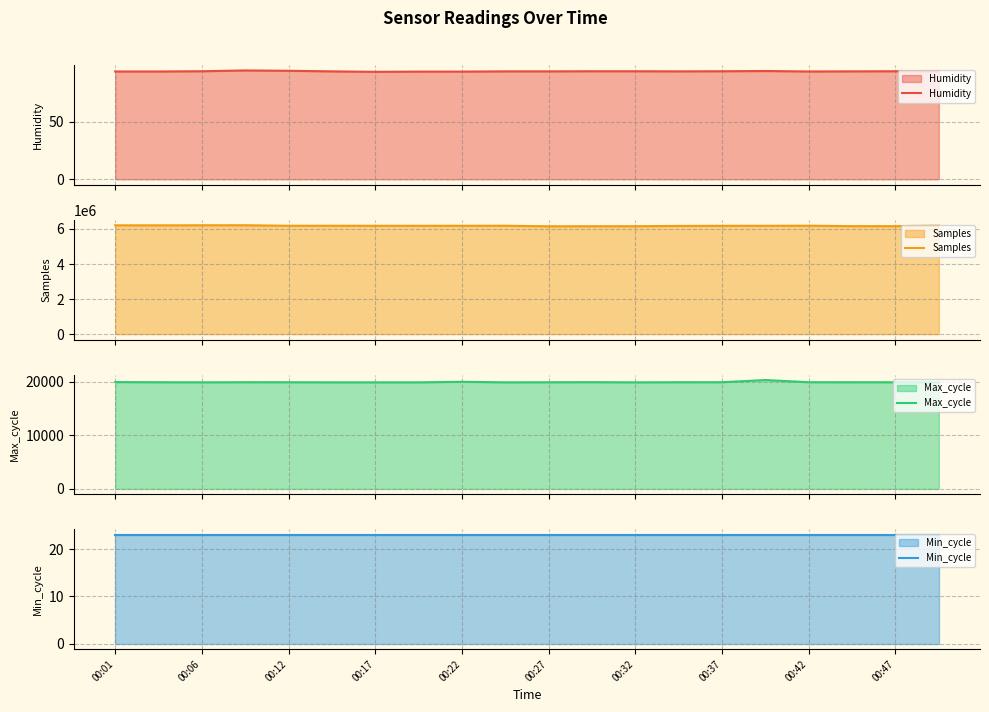

What is the highest value of the Humidity series?

94.7